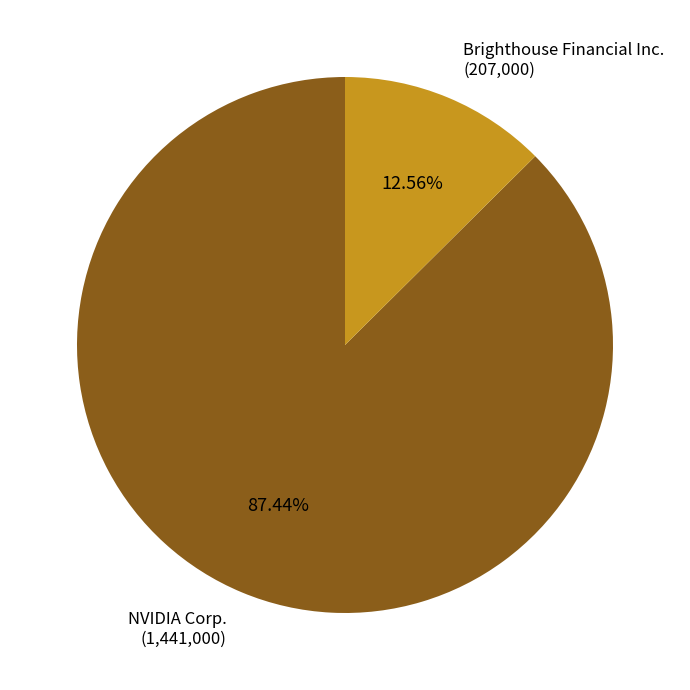

Is the sum of NVIDIA Corp. and Brighthouse Financial Inc. greater than half?

Yes